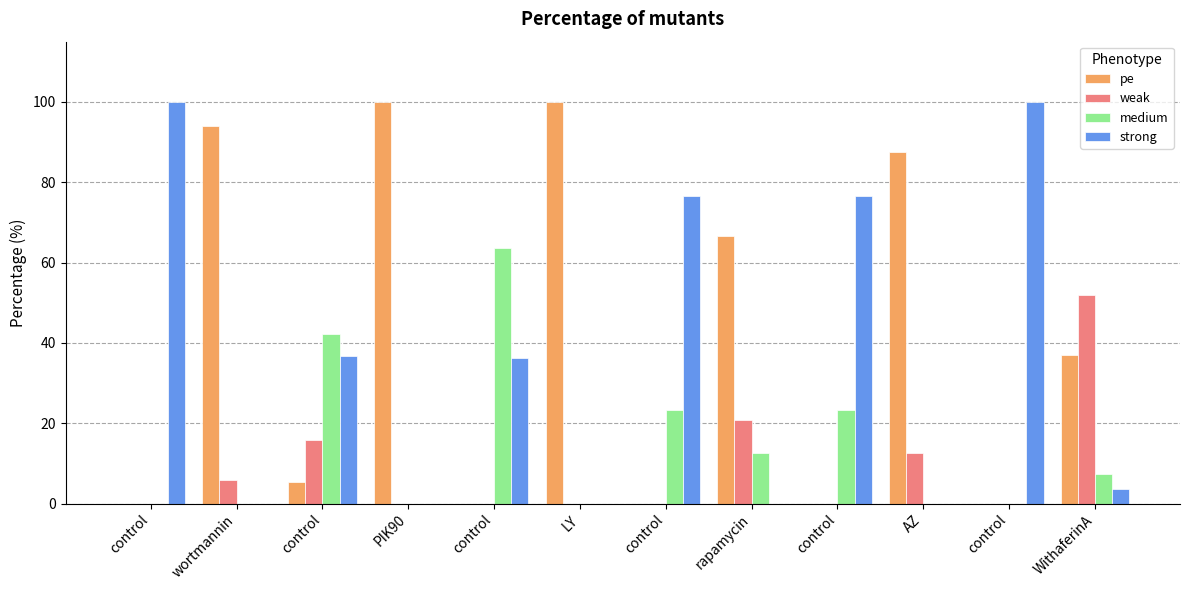

Is it true that strong equals 147.9 at control?

False